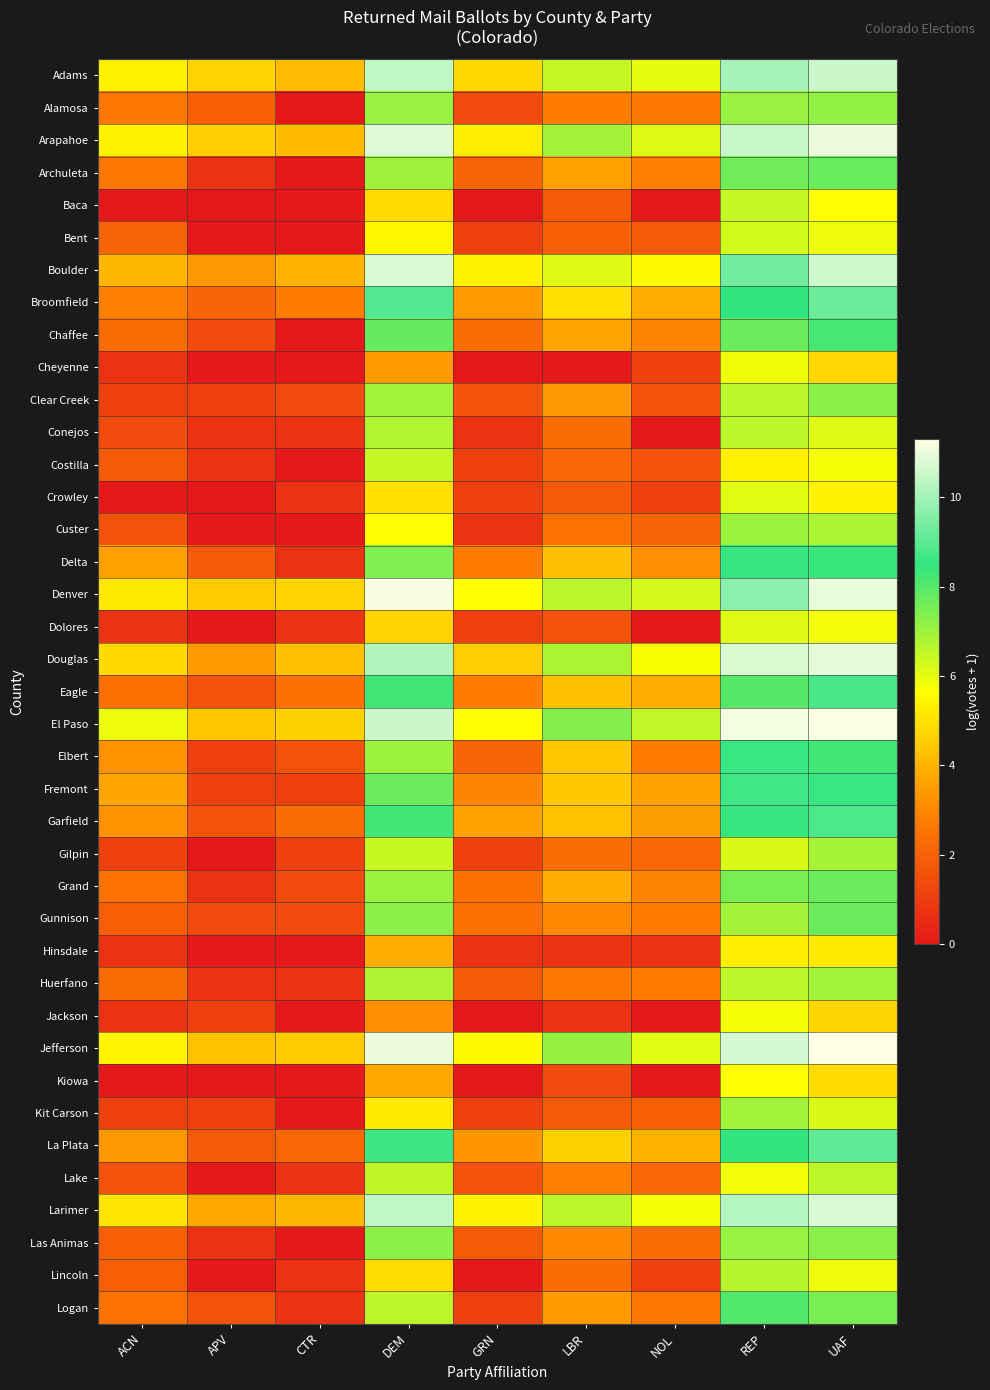

Rank the series at REP from lowest to highest value.

Hinsdale, Costilla, Kiowa, Jackson, Lake, Cheyenne, Crowley, Dolores, Gilpin, Bent, Baca, Huerfano, Conejos, Clear Creek, Lincoln, Gunnison, Kit Carson, Custer, Alamosa, Las Animas, Grand, Archuleta, Chaffee, Eagle, Logan, Garfield, La Plata, Broomfield, Delta, Elbert, Fremont, Boulder, Denver, Adams, Larimer, Arapahoe, Jefferson, Douglas, El Paso